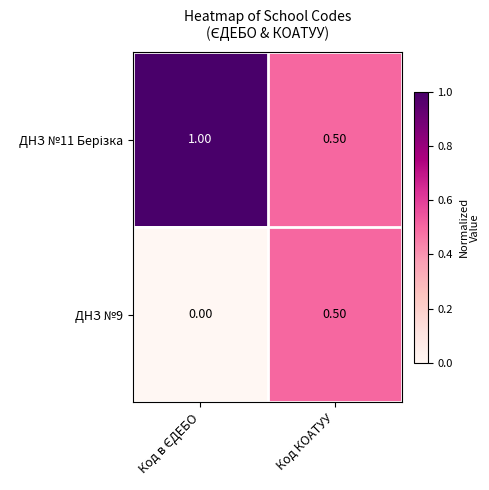

Which category has the highest value in the ДНЗ №9 series?

Код КОАТУУ